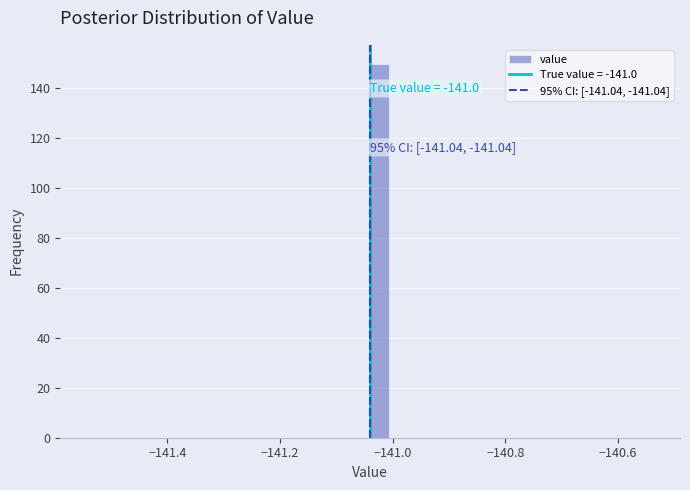

Read against the x-axis, roughly where is the centre of the tallest bar?

-141.02